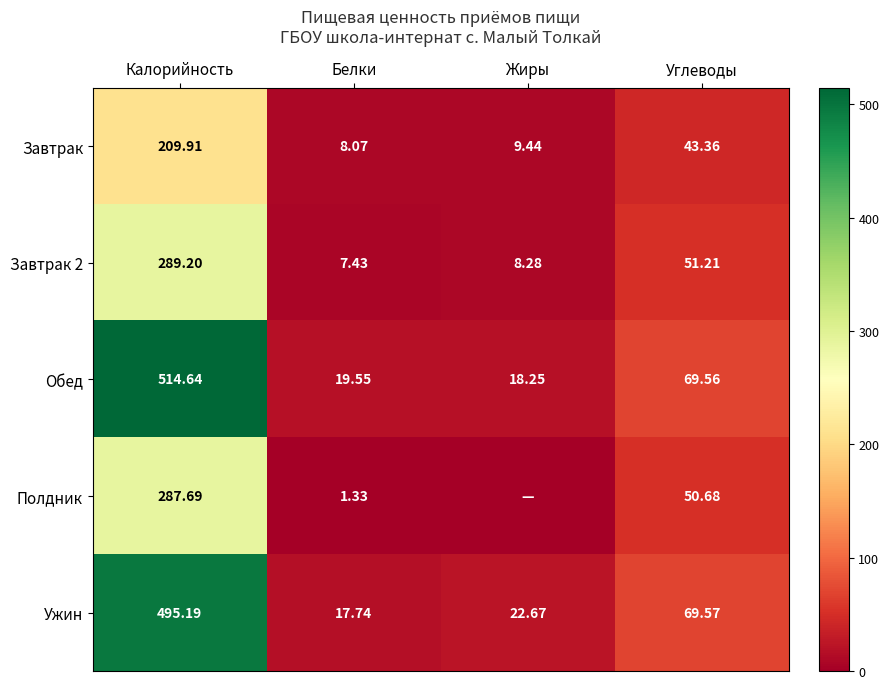

The value of Ужин at Белки is 17.7. True or false?

True